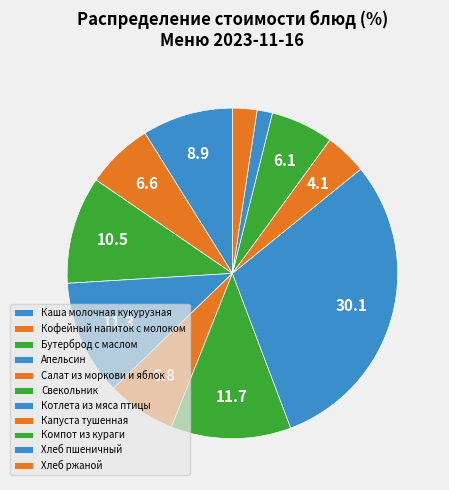

How many segments does this pie chart have?

11